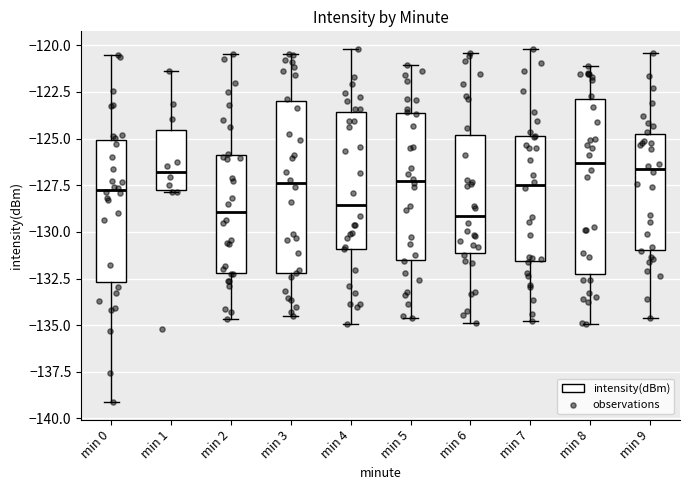

Reading left to right, read every box against the y-axis: the position of its median line, the range the box covers, and the ends of its whiskers. The values are not printed on the chart, so give them approximately, as read against the axis.

min 0: median -128.0, box -132.5 to -125.0, whiskers -139.0 to -120.5
min 1: median -127.0, box -128.0 to -124.5, whiskers -128.0 to -121.5
min 2: median -129.0, box -132.0 to -126.0, whiskers -134.5 to -120.5
min 3: median -127.5, box -132.0 to -123.0, whiskers -134.5 to -120.5
min 4: median -128.5, box -131.0 to -123.5, whiskers -135.0 to -120.0
min 5: median -127.5, box -131.5 to -123.5, whiskers -134.5 to -121.0
min 6: median -129.0, box -131.0 to -125.0, whiskers -135.0 to -120.5
min 7: median -127.5, box -131.5 to -125.0, whiskers -135.0 to -120.0
min 8: median -126.5, box -132.5 to -123.0, whiskers -135.0 to -121.0
min 9: median -126.5, box -131.0 to -125.0, whiskers -134.5 to -120.5